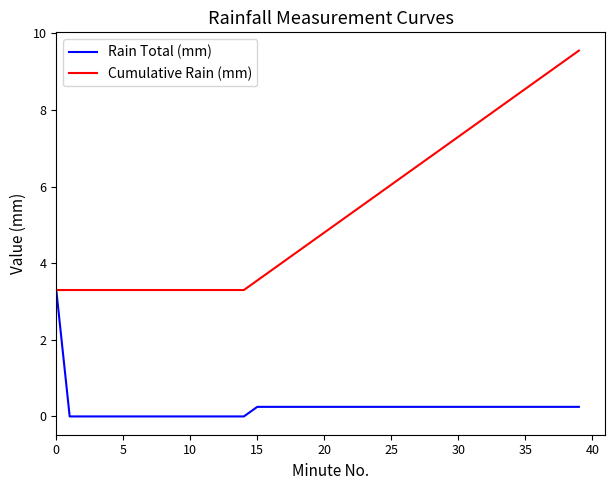

What are all the series names shown in the legend?

Rain Total (mm), Cumulative Rain (mm)